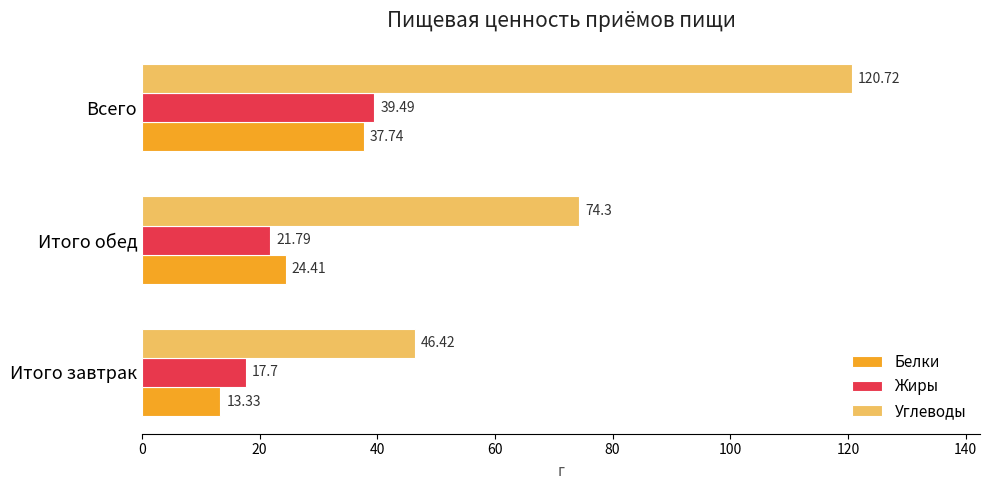

What is the smallest value displayed?

13.3